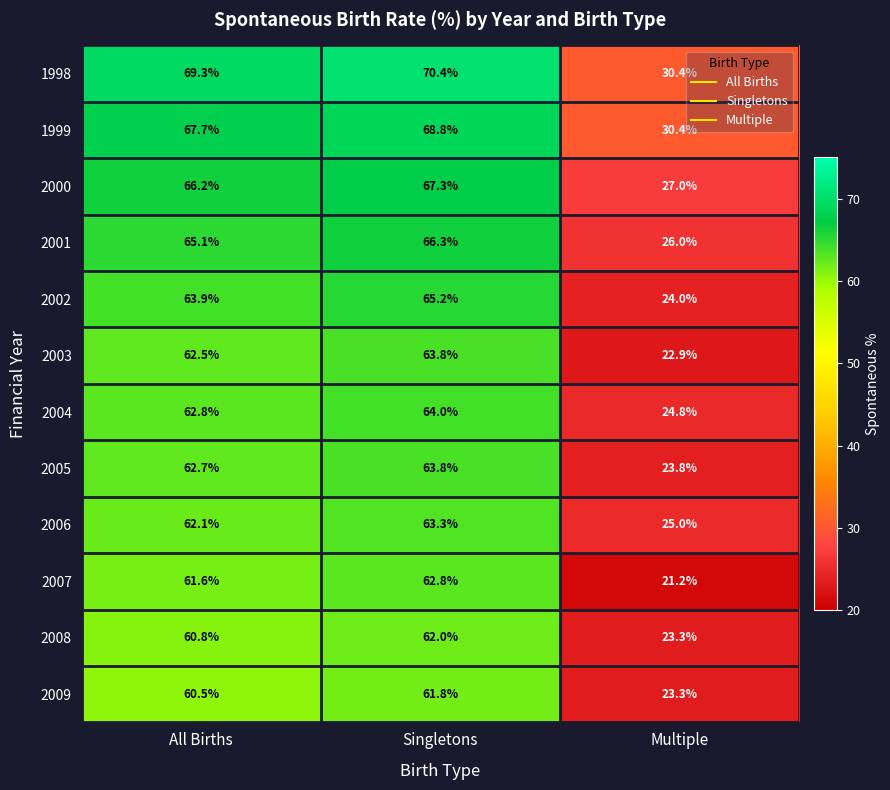

At which category is the sum across all series the highest?

Singletons